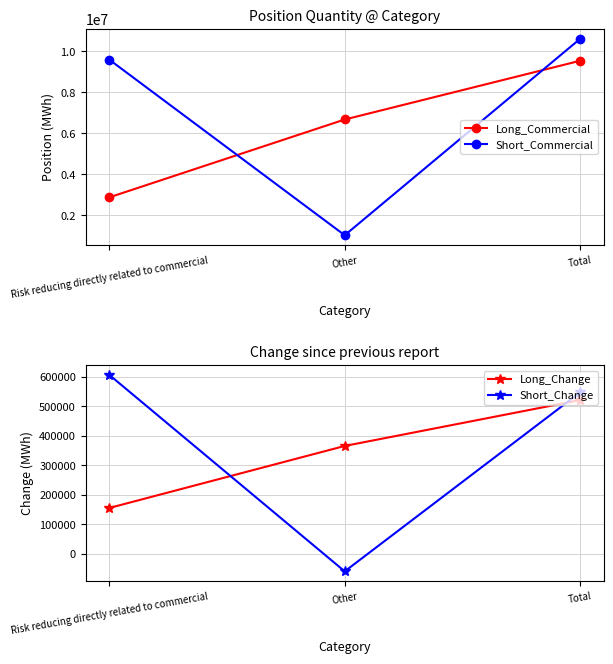

What is the difference between the Short_Change values at Total and Other?

607148